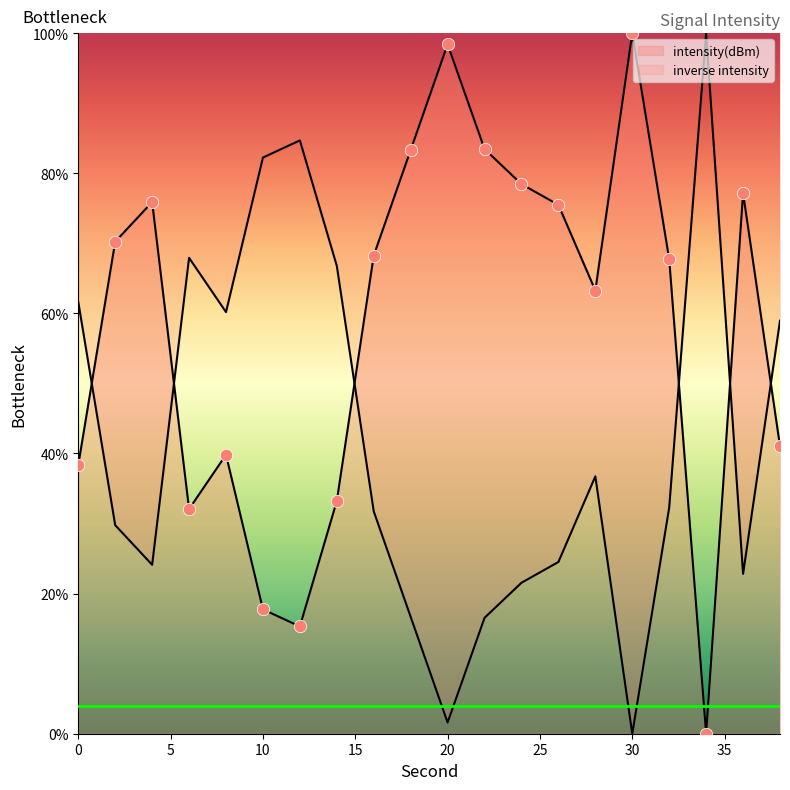

What is the change in value from 10 to 12?

-2.4